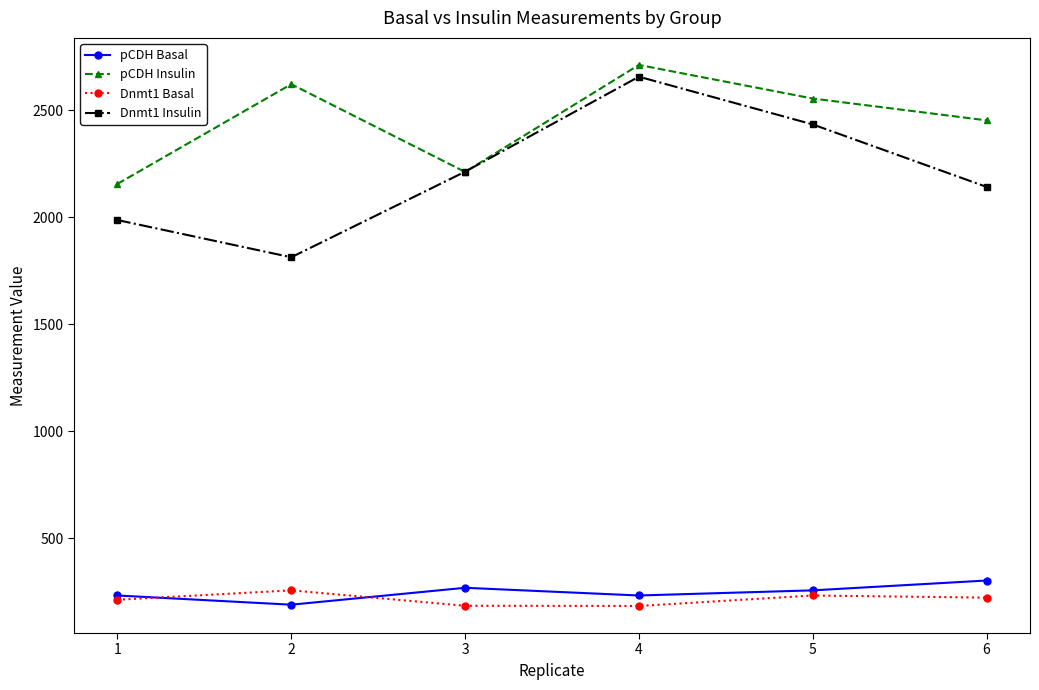

At which category does Dnmt1 Insulin reach its first local peak?

4